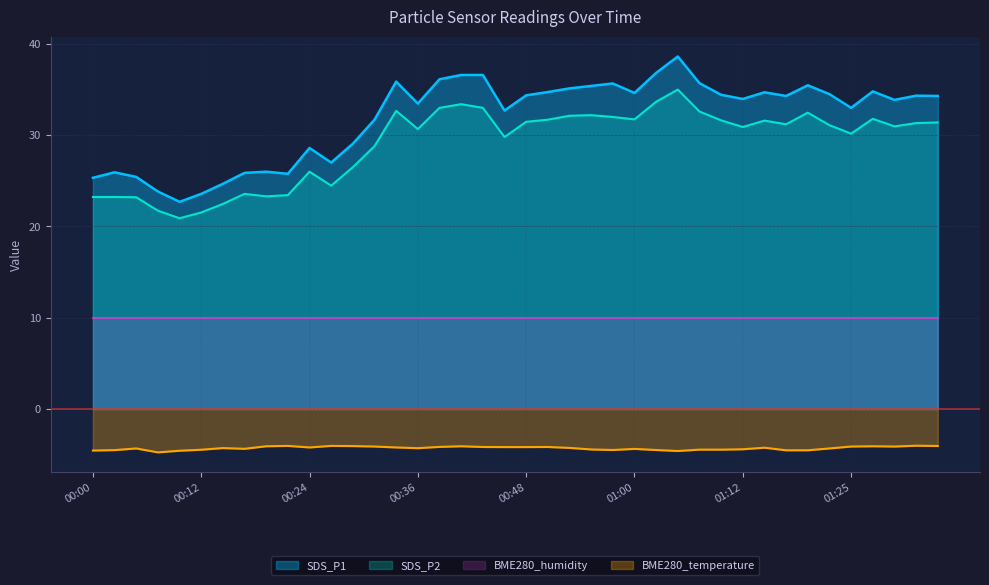

What is the smallest value displayed?

-4.8